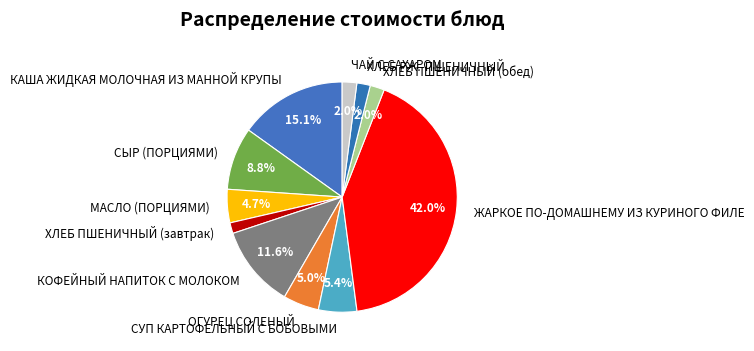

Is there any slice that represents more than half of the pie?

No